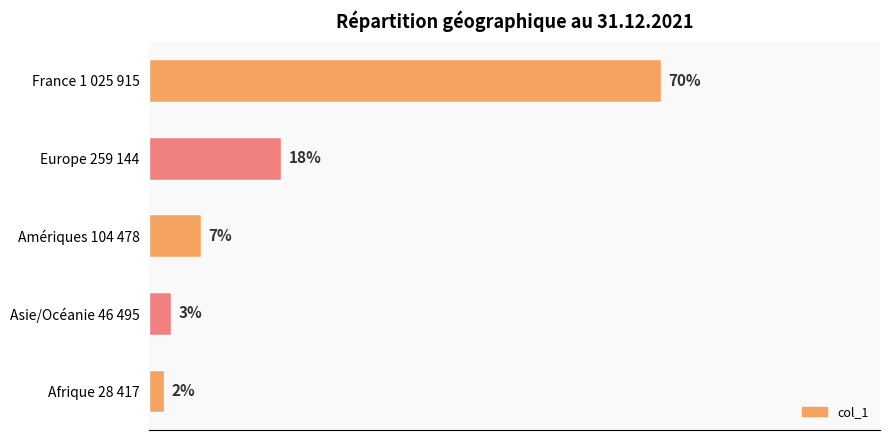

Does the chart contain any negative values?

No